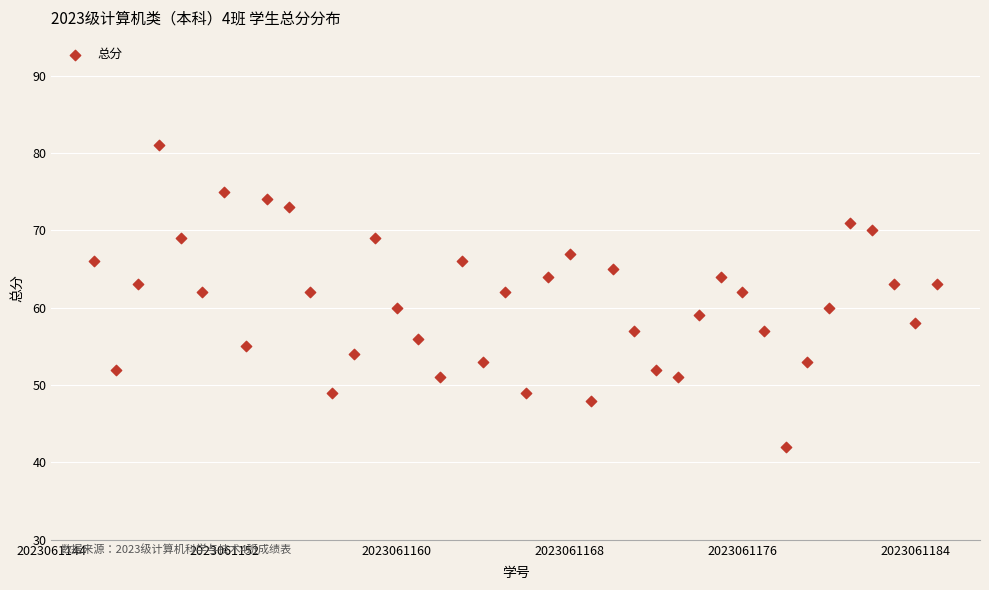

What is the range of Y values (max minus min)?

39